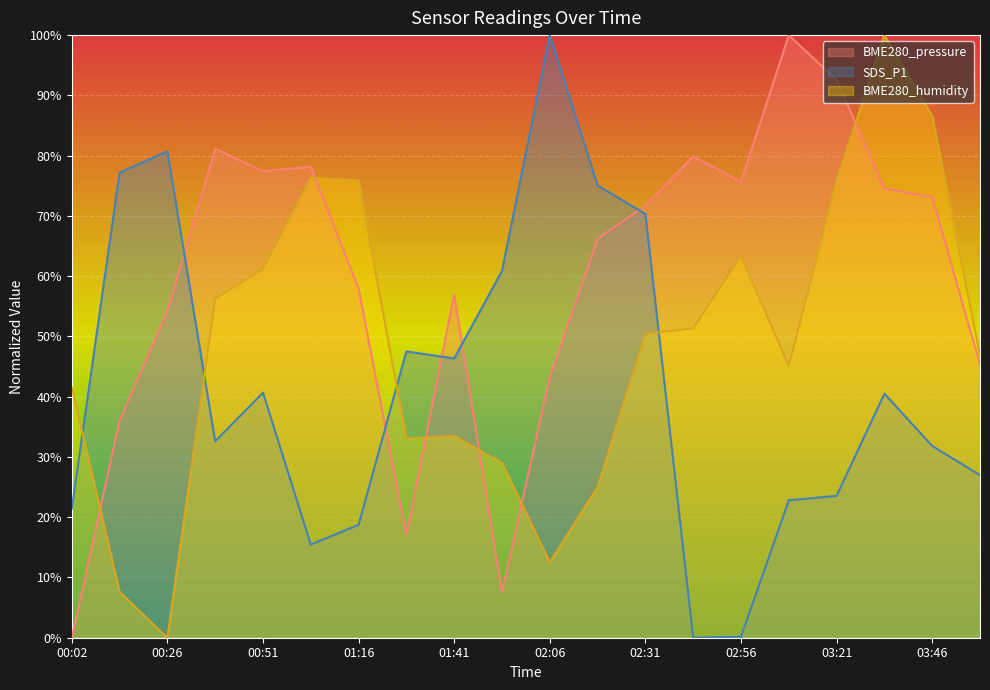

Is it true that BME280_humidity equals 18.9 at 00:02?

False